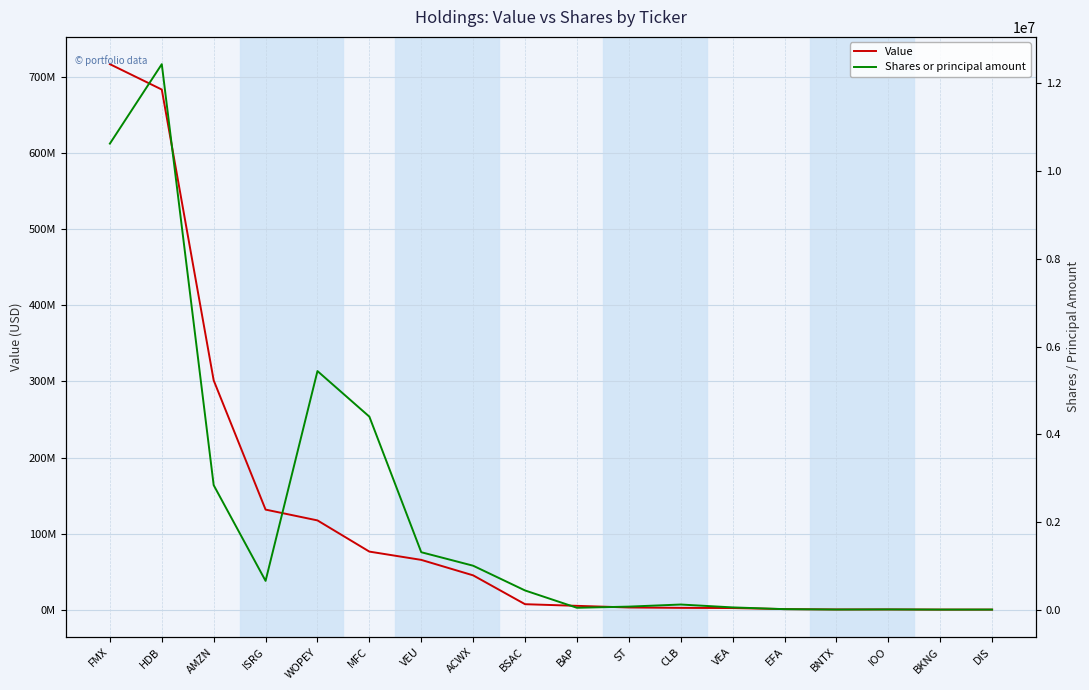

How many interior local valleys does the Shares or principal amount series have?

4